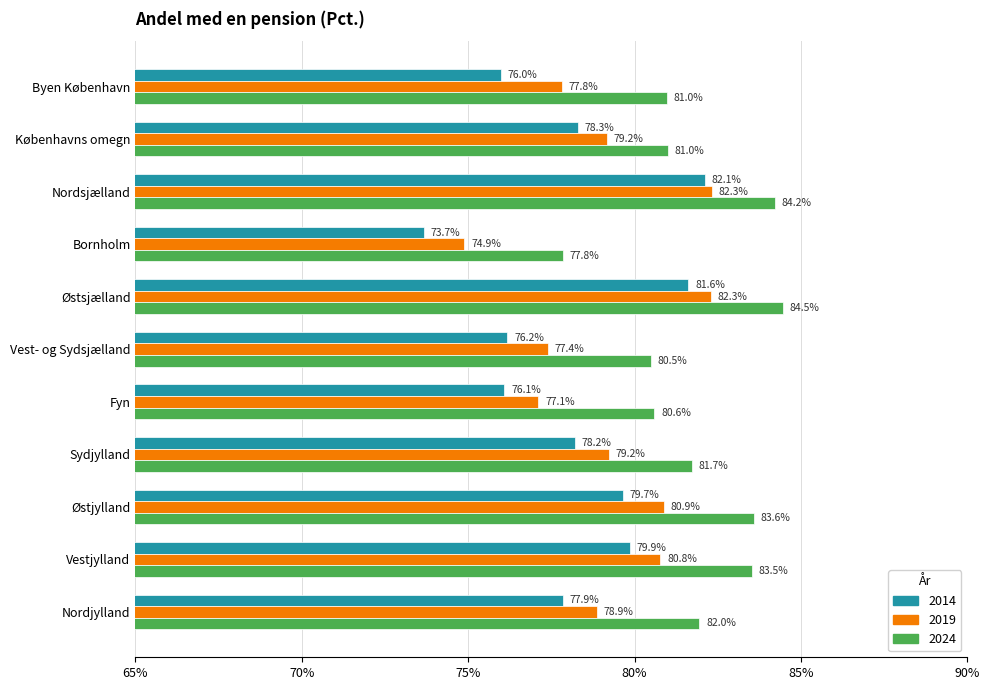

Between Østsjælland and Østjylland, which series saw the biggest shift?

2014